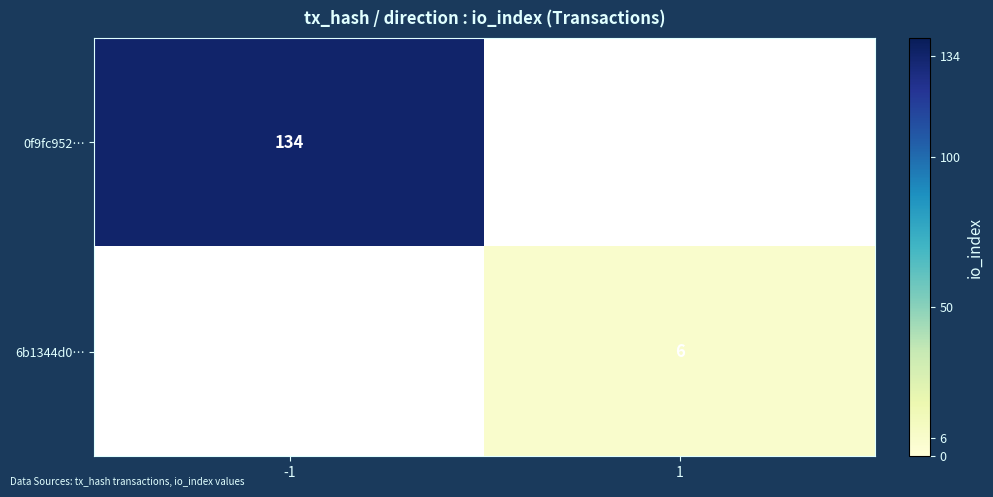

Is the value of 0f9fc952… at -1 greater than the value of 6b1344d0… at 1?

Yes